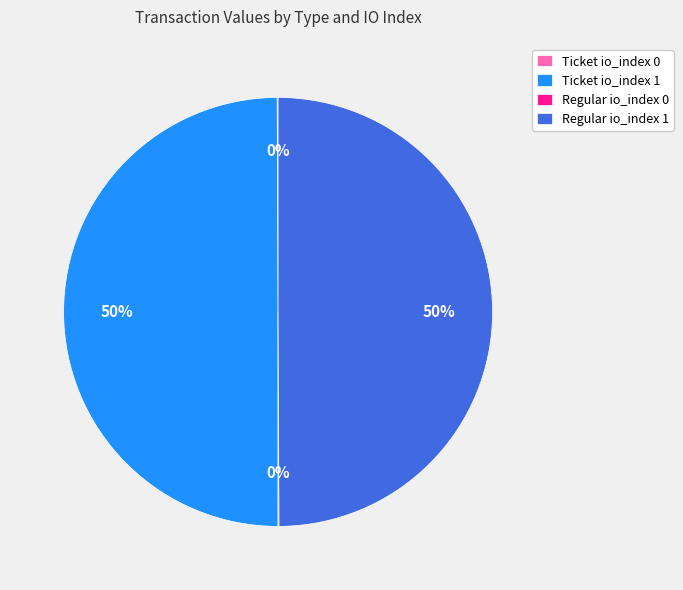

To the nearest percent, what is the difference between the largest and smallest slice percentages?

50%